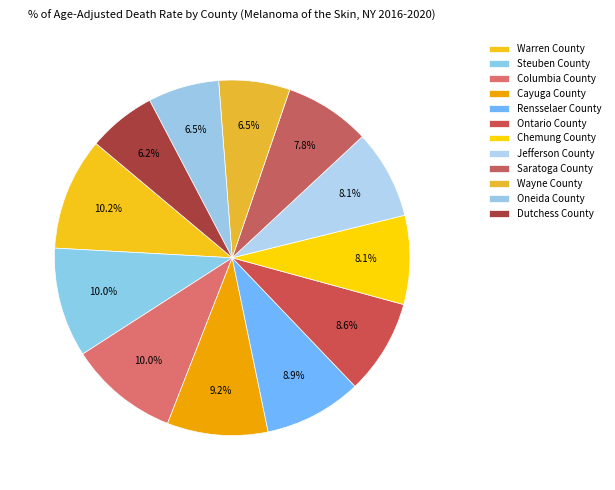

How many segments does this pie chart have?

12